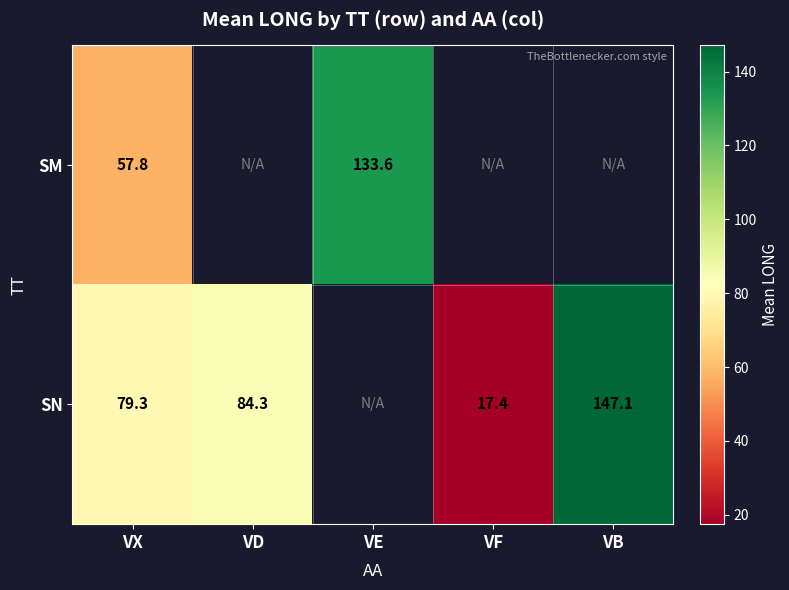

Is the value of SN at VX greater than the value of SM at VX?

Yes